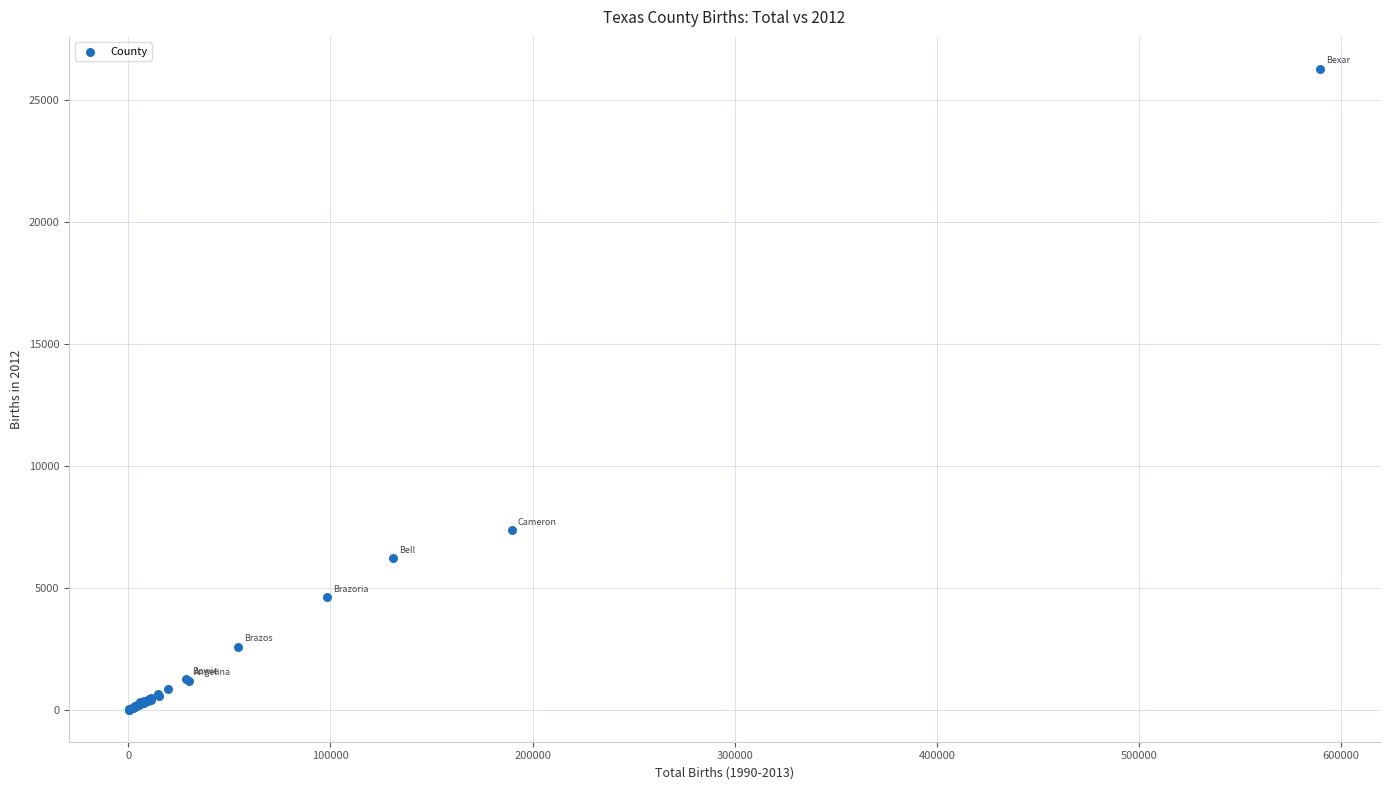

What Y value in the scatter plot is closest to 13141?

7358